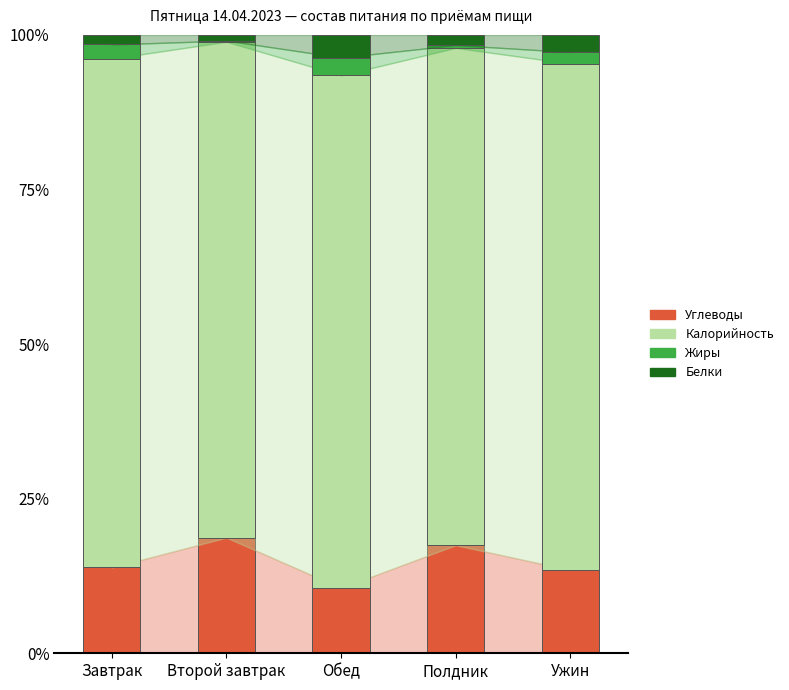

Reading left to right, what are the values for Углеводы?

Завтрак=13.9	Второй завтрак=18.7	Обед=10.6	Полдник=17.5	Ужин=13.5